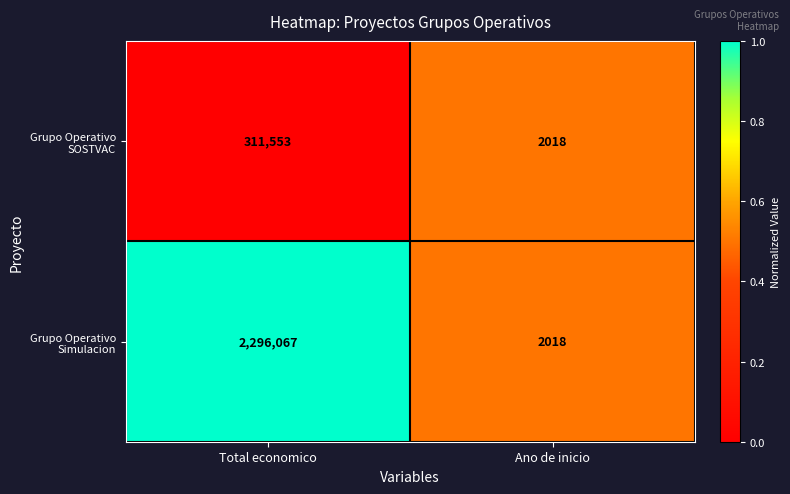

Count the number of categories in the chart.

2